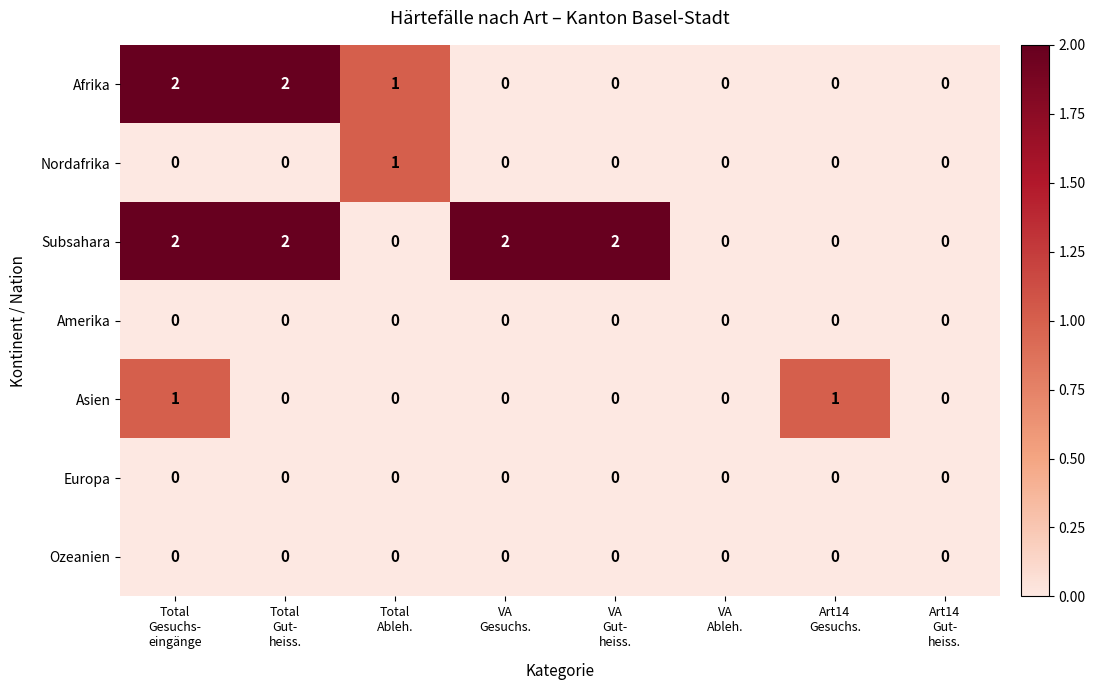

How many Afrika values are between 0 and 2?

8